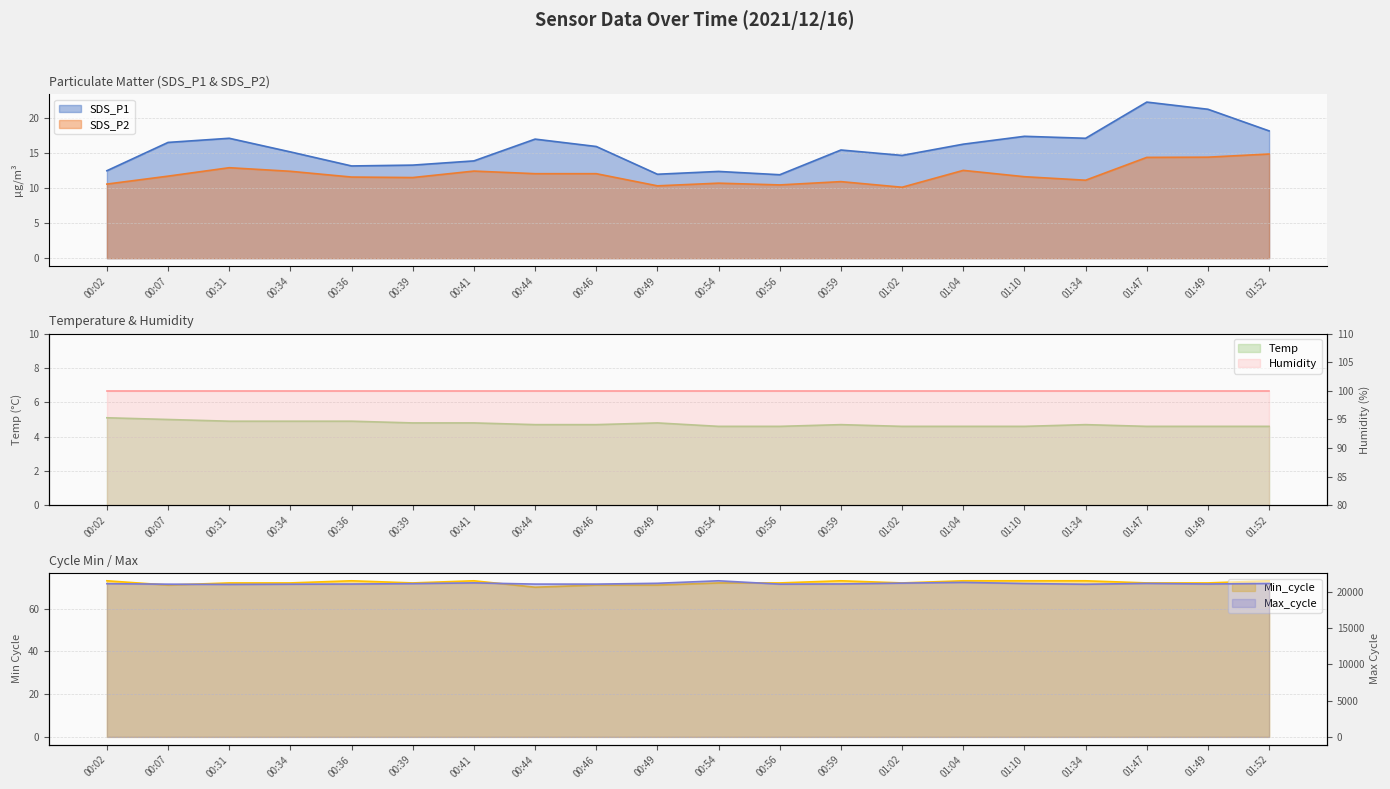

Does the chart display data point markers on the line(s)?

No